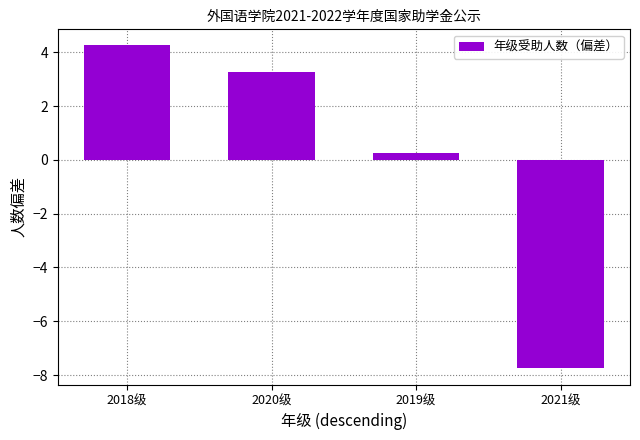

Which label corresponds to the largest value in the chart?

2018级